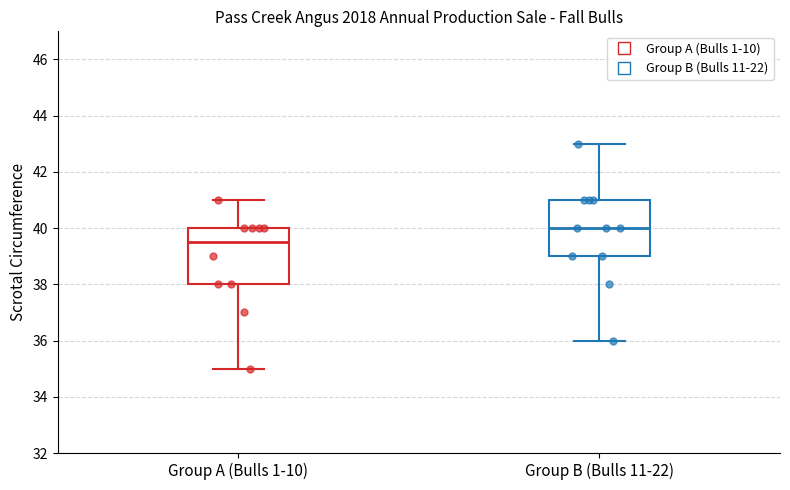

Reading left to right, read every box against the y-axis: the position of its median line, the range the box covers, and the ends of its whiskers. The values are not printed on the chart, so give them approximately, as read against the axis.

Group A (Bulls 1-10): median 39.6, box 38.0 to 40.0, whiskers 35.0 to 41.0
Group B (Bulls 11-22): median 40.0, box 39.0 to 41.0, whiskers 36.0 to 43.0